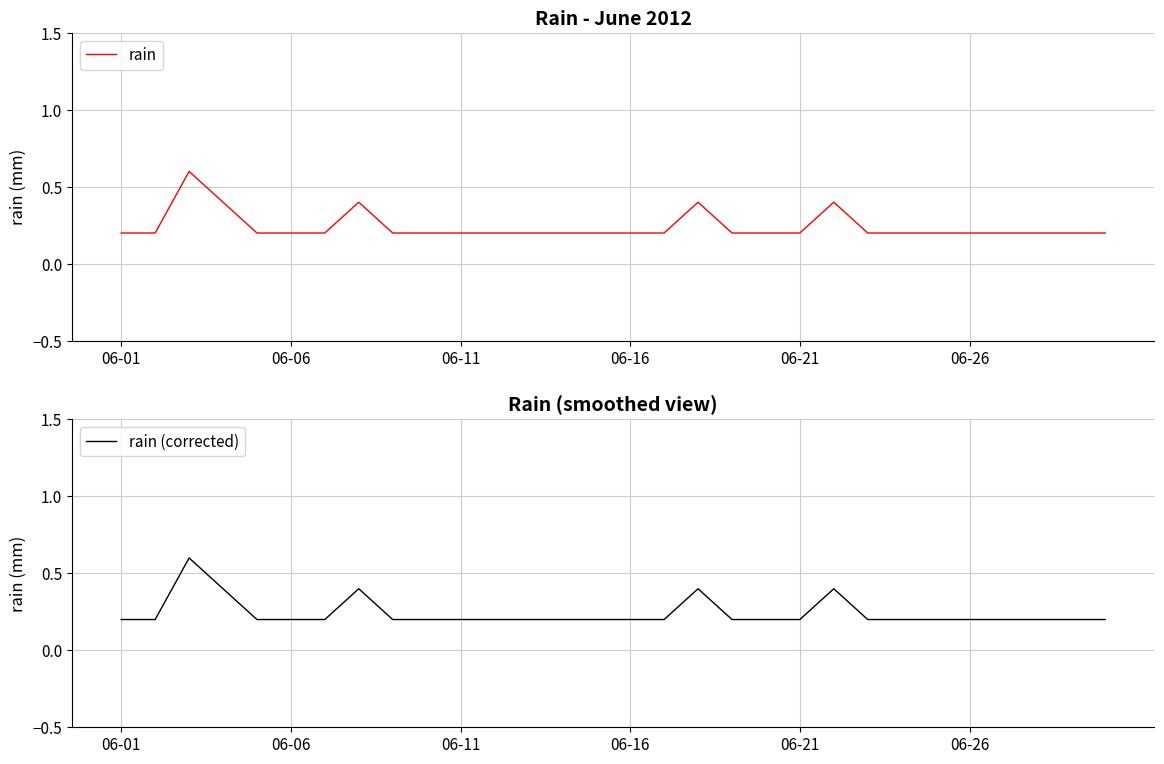

What is the value of the rain (corrected) point at the 8th from the left?

0.4